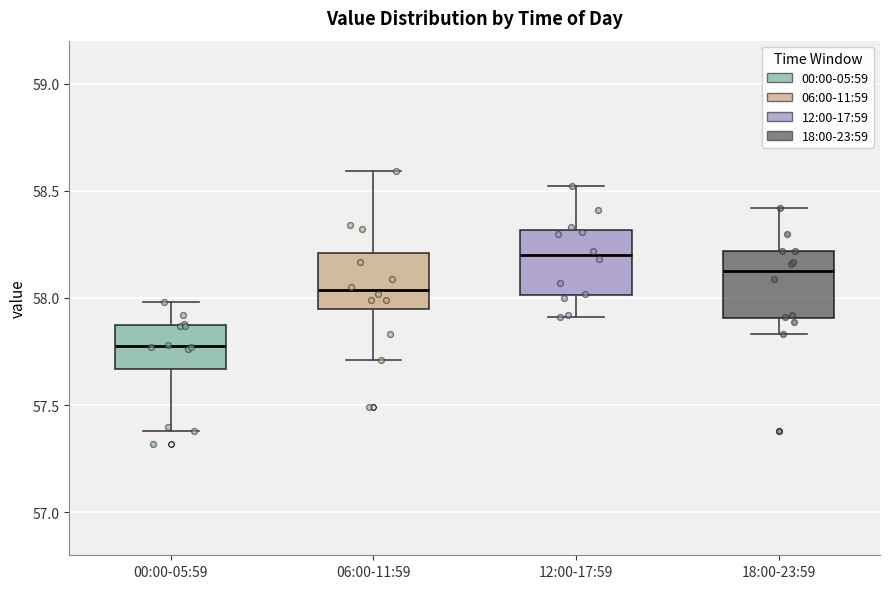

Reading left to right, read every box against the y-axis: the position of its median line, the range the box covers, and the ends of its whiskers. The values are not printed on the chart, so give them approximately, as read against the axis.

00:00-05:59: median 57.80, box 57.65 to 57.85, whiskers 57.40 to 58.00
06:00-11:59: median 58.05, box 57.95 to 58.20, whiskers 57.70 to 58.60
12:00-17:59: median 58.20, box 58.00 to 58.30, whiskers 57.90 to 58.50
18:00-23:59: median 58.15, box 57.90 to 58.20, whiskers 57.85 to 58.40